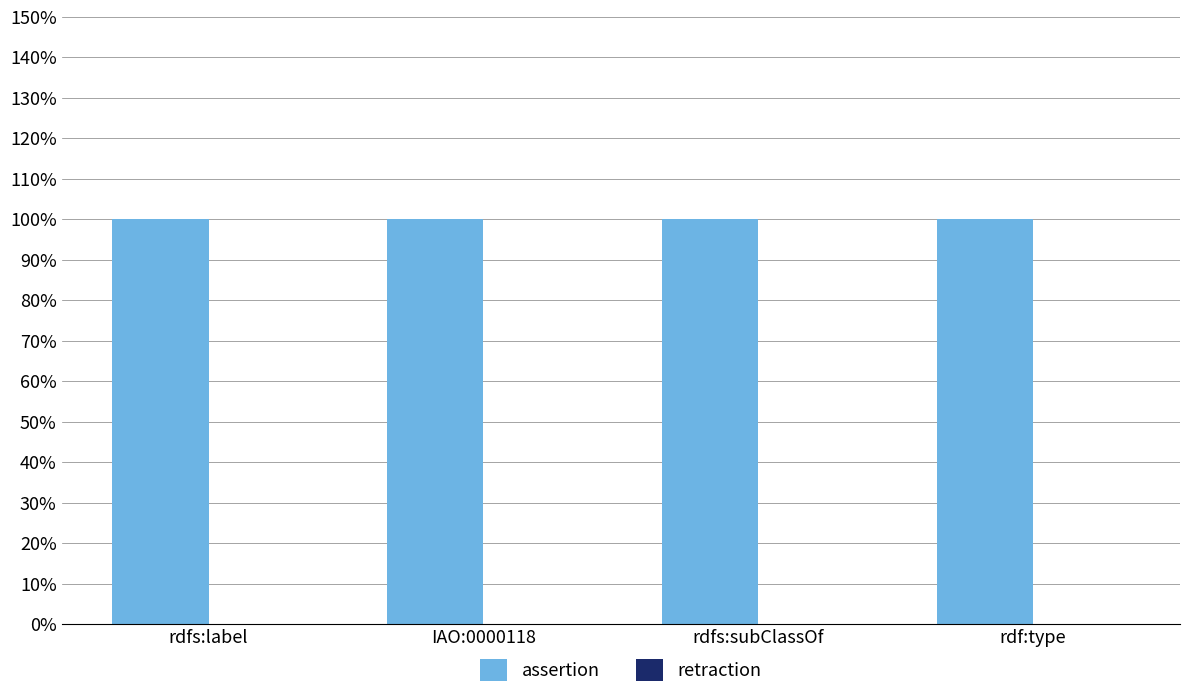

Reading left to right, extract all data points from this chart.

assertion: rdfs:label=1	IAO:0000118=1	rdfs:subClassOf=1	rdf:type=1
retraction: rdfs:label=0	IAO:0000118=0	rdfs:subClassOf=0	rdf:type=0